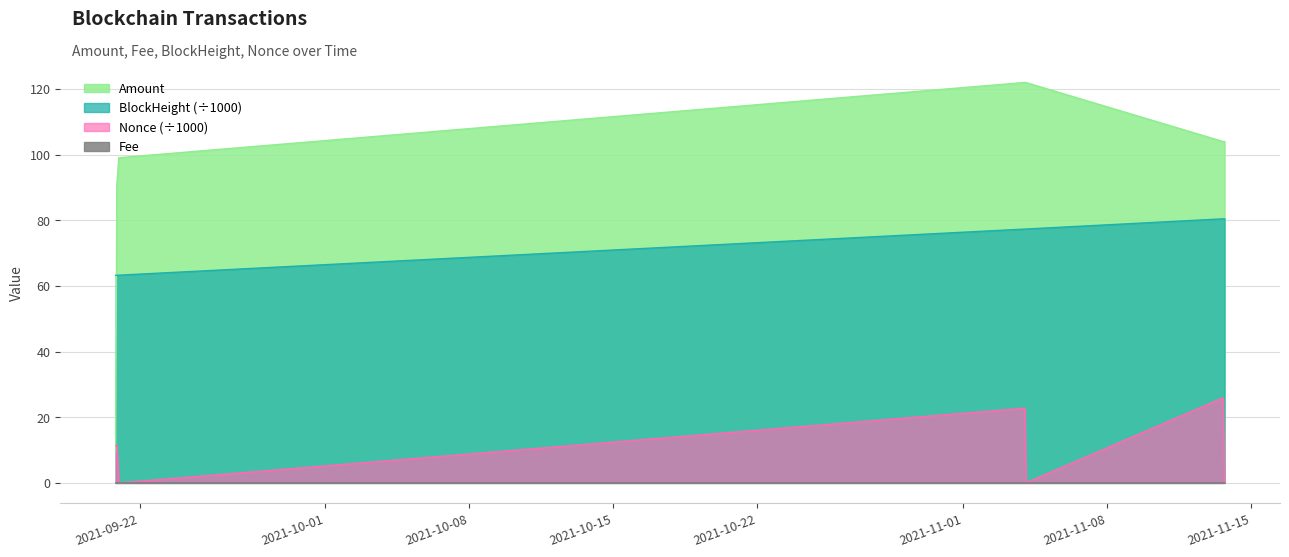

What is the maximum value for BlockHeight?

80.5